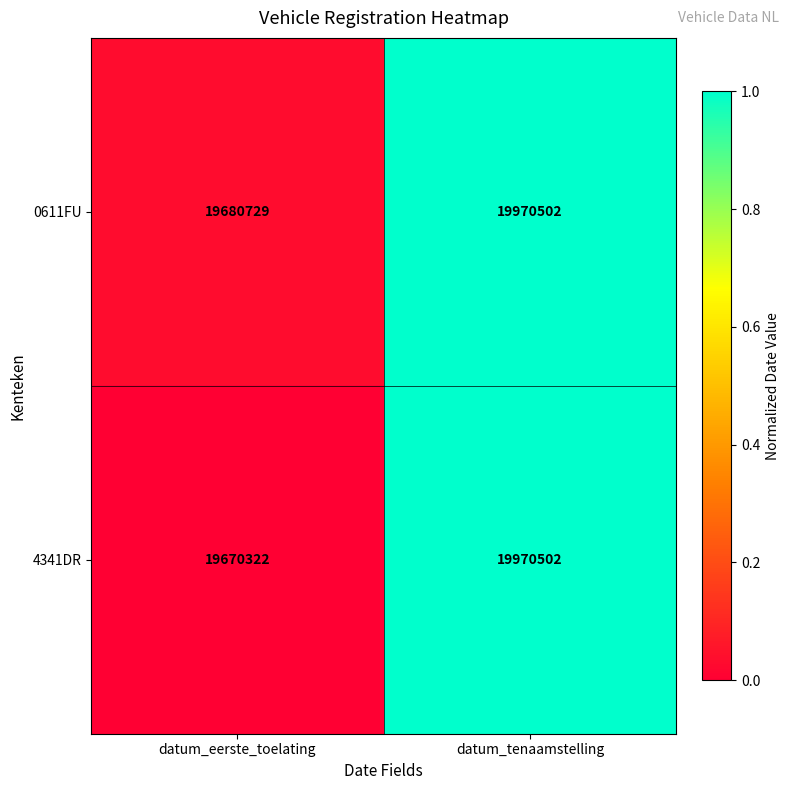

What is the difference between the maximum and minimum values in the 4341DR series?

300180